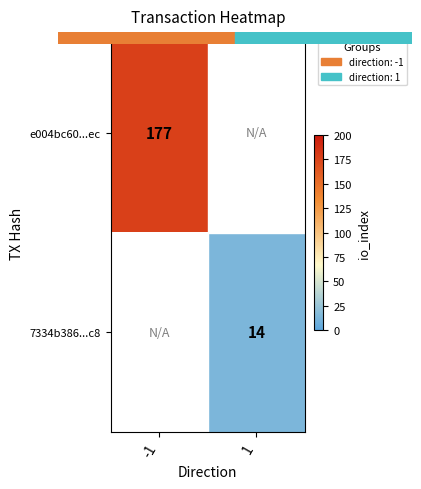

Is it true that e004bc60...ec equals 177.0 at -1?

True